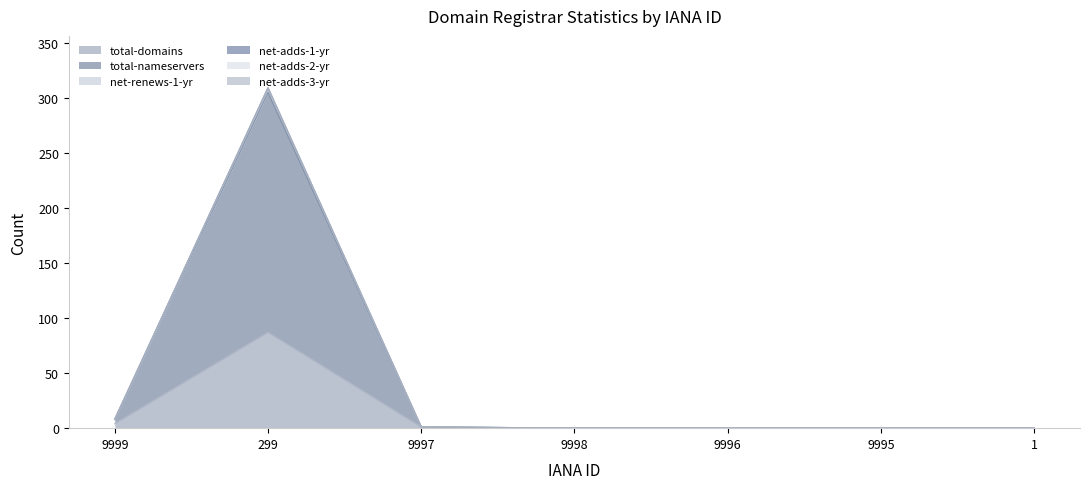

True or false: total-nameservers has a value of 13 at 9999.

False